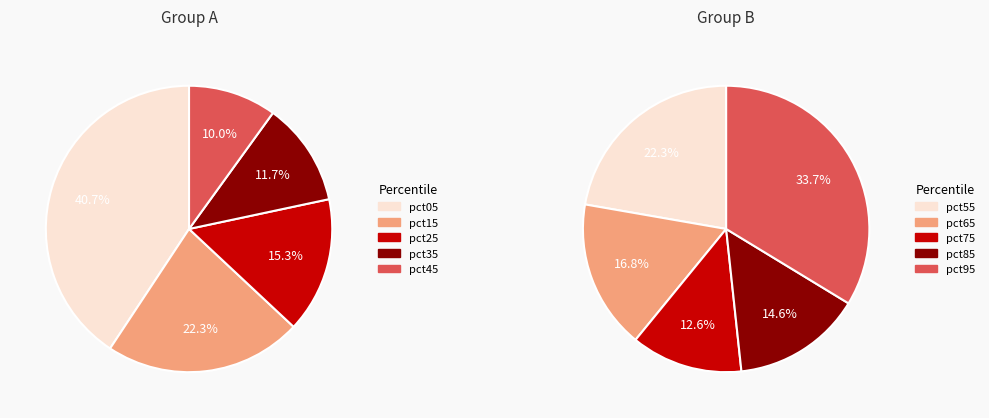

Is there a majority slice in this chart?

No